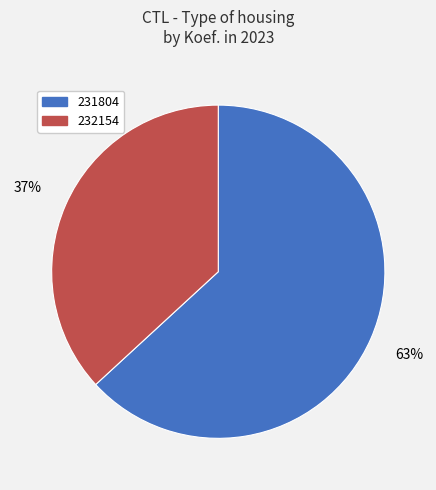

What is the smallest slice in the pie chart?

232154